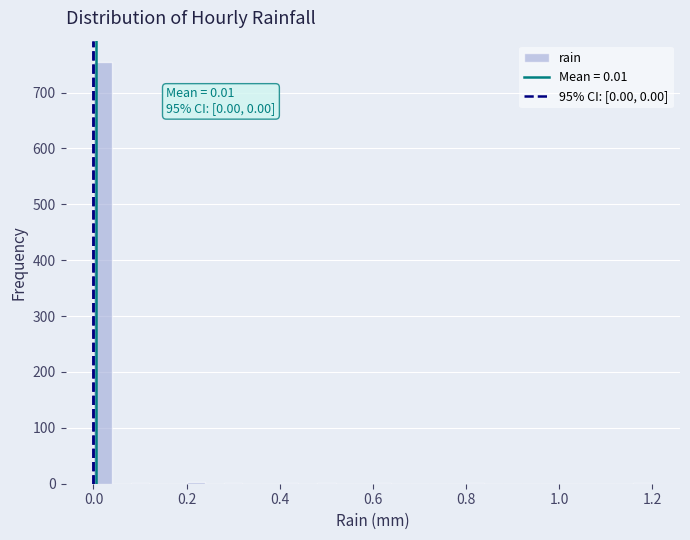

Read against the x-axis, roughly where is the centre of the tallest bar?

0.02